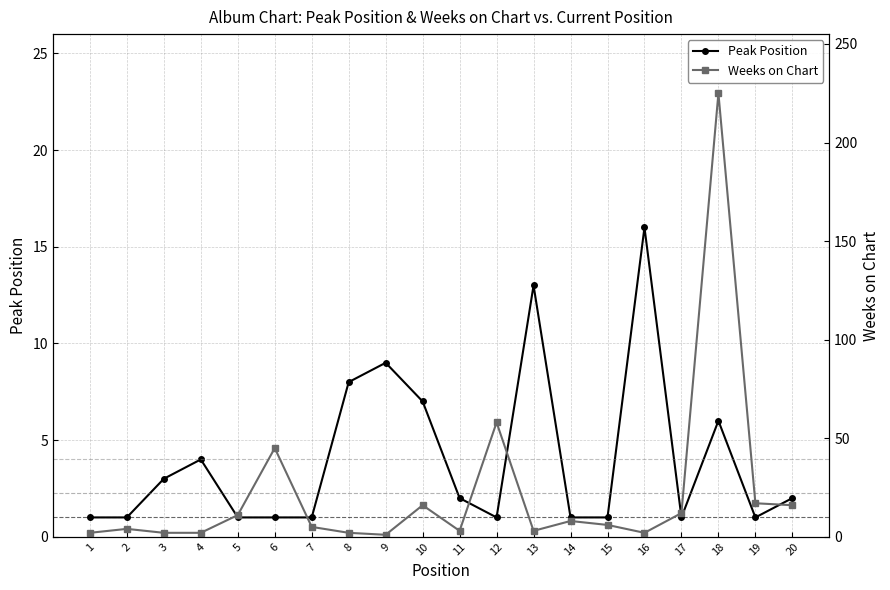

How many interior local peaks does the Peak Position series have?

5